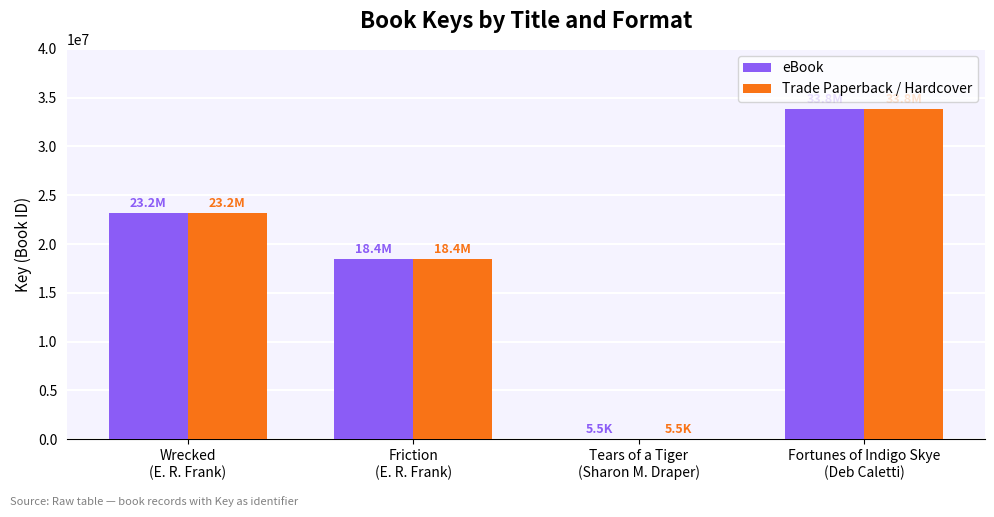

Reading left to right, what are all the values shown in this chart?

eBook: Wrecked
(E. R. Frank)=23200245	Friction
(E. R. Frank)=18445836	Tears of a Tiger
(Sharon M. Draper)=5528	Fortunes of Indigo Skye
(Deb Caletti)=33807240
Trade Paperback / Hardcover: Wrecked
(E. R. Frank)=23200245	Friction
(E. R. Frank)=18445836	Tears of a Tiger
(Sharon M. Draper)=5528	Fortunes of Indigo Skye
(Deb Caletti)=33807240